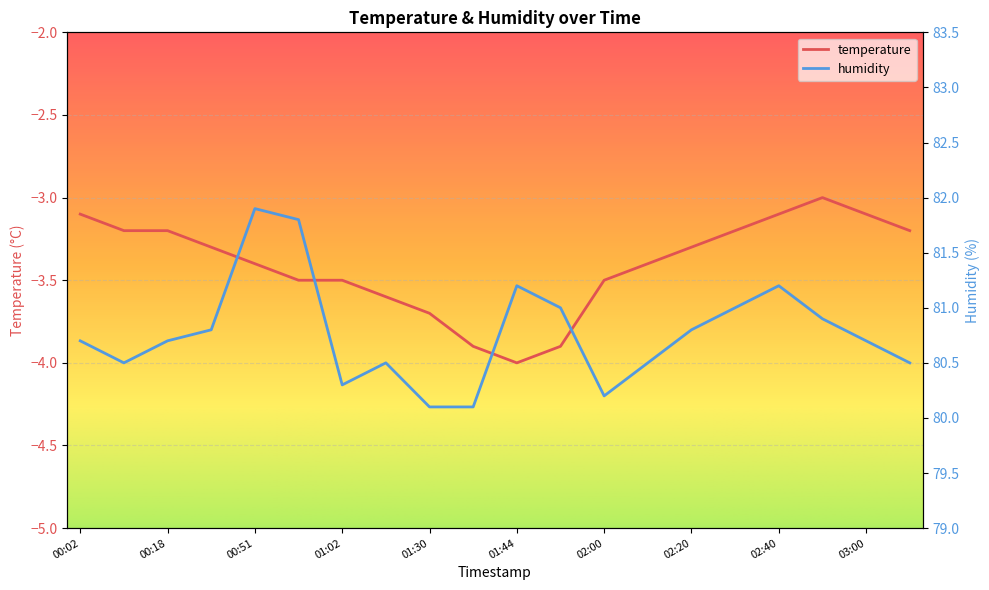

What is the label of the 12th point from the left?

01:53